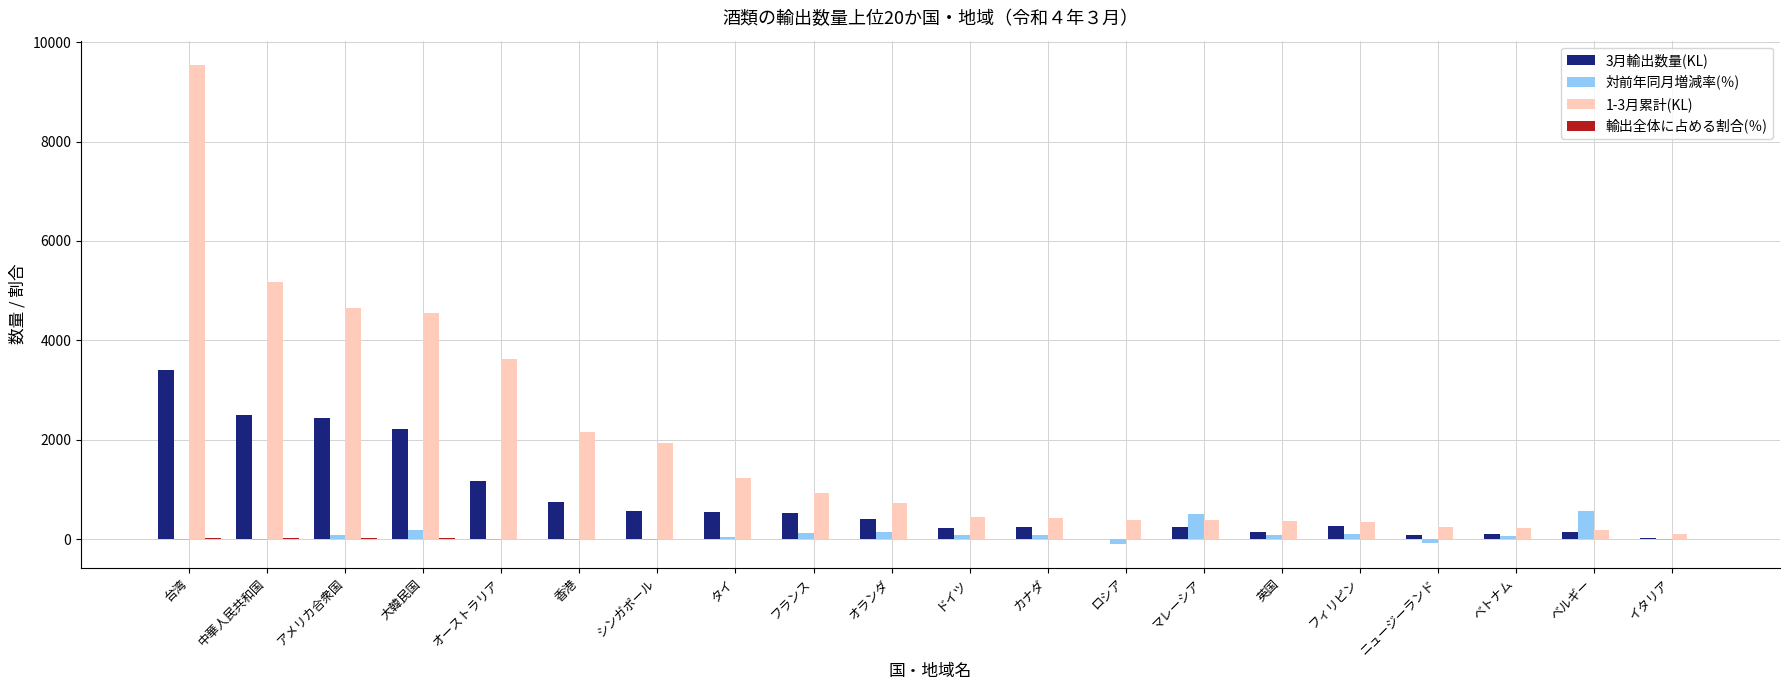

The 対前年同月増減率(％) series shows 560.6 at ベルギー. True or false?

True